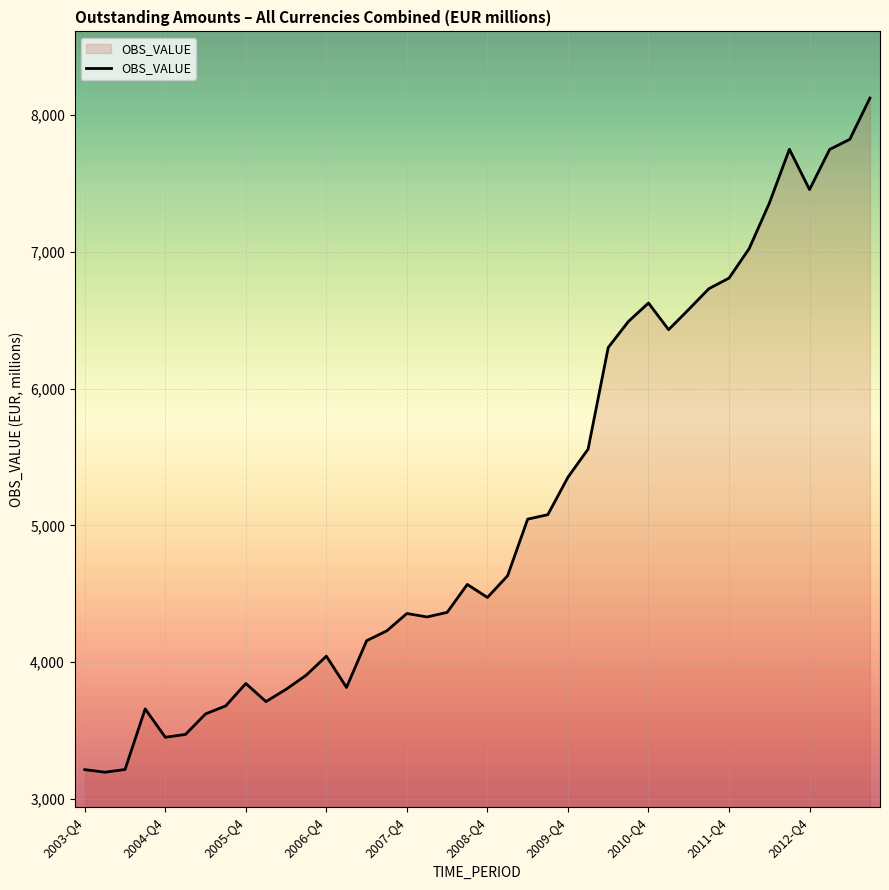

What is the minimum value shown in the chart?

3194.0